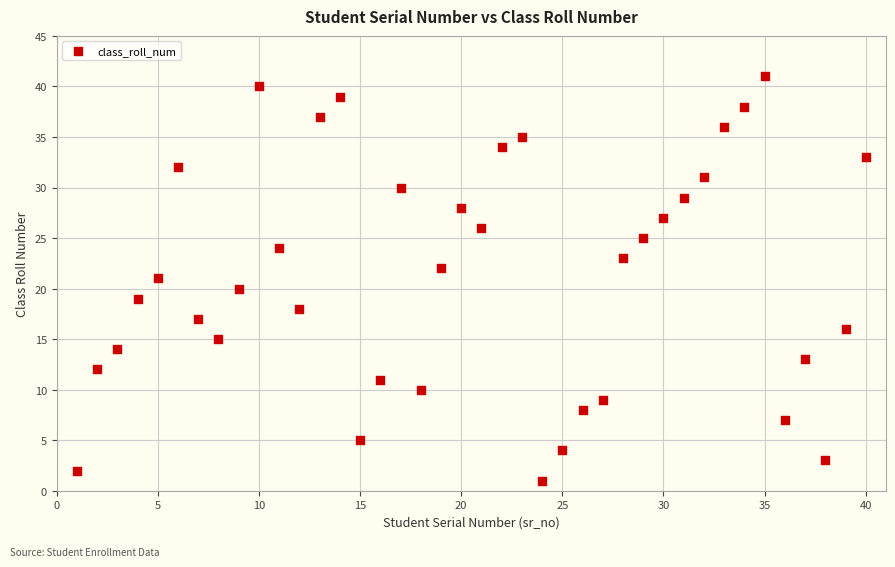

What is the range of Y values (max minus min)?

40